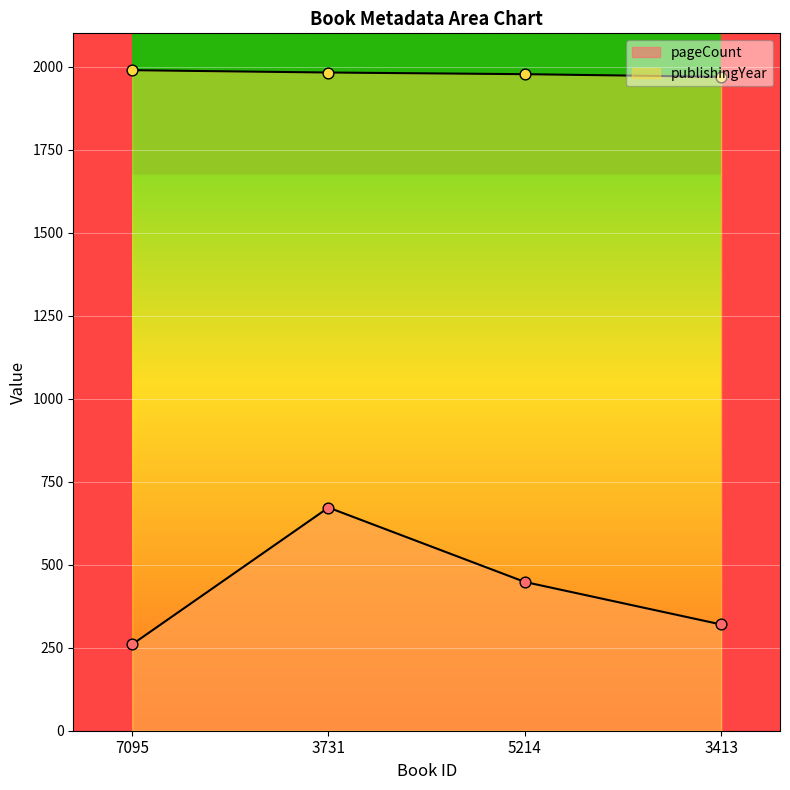

What is the total value across all series at 5214?

2425